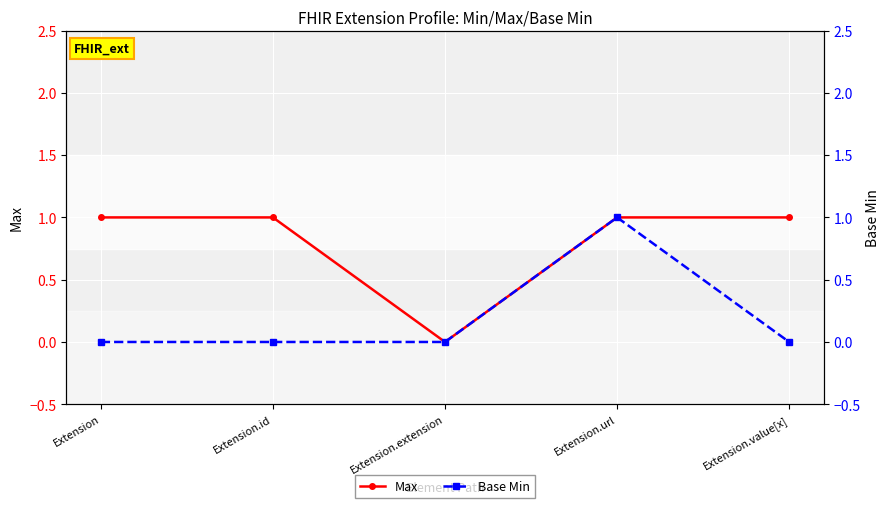

True or false: Max and Base Min intersect in this chart.

False